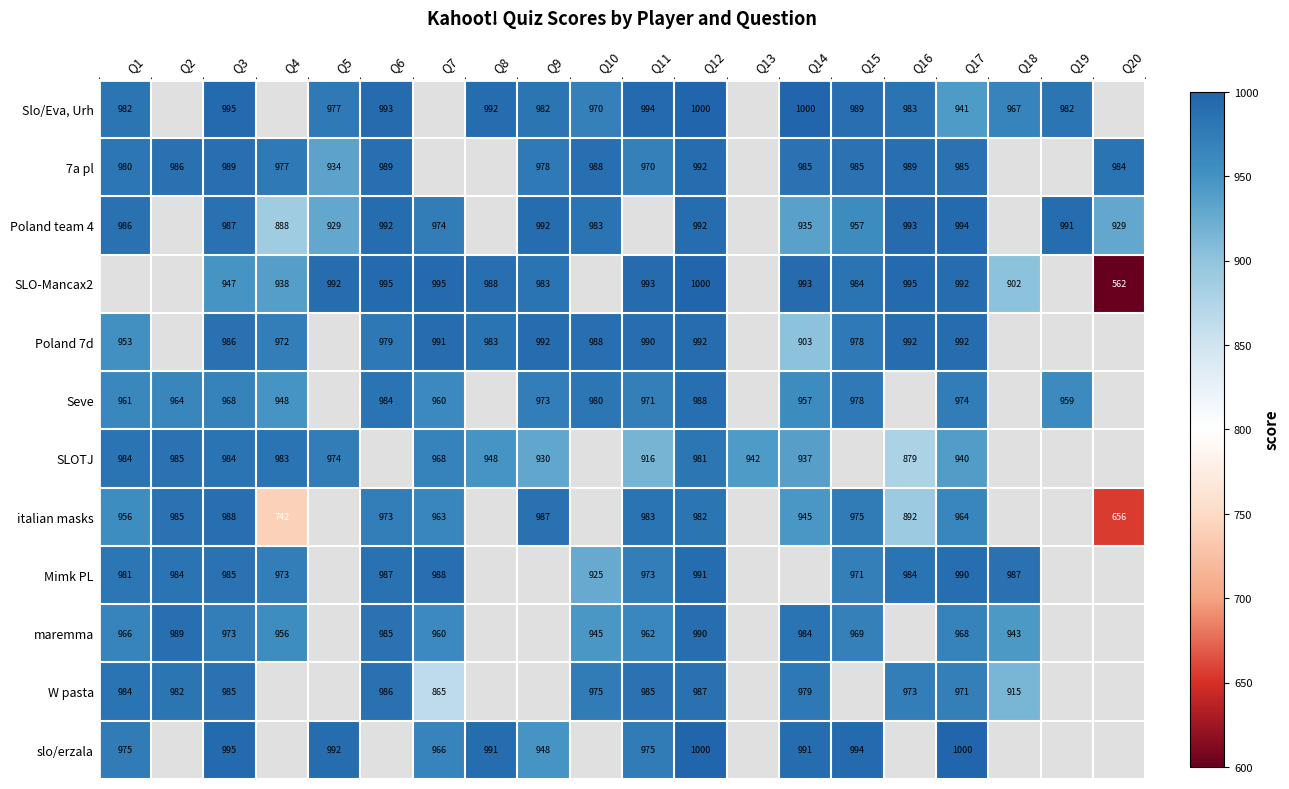

Is the value of Poland team 4 at Q5 greater than the value of Slo/Eva, Urh at Q1?

No